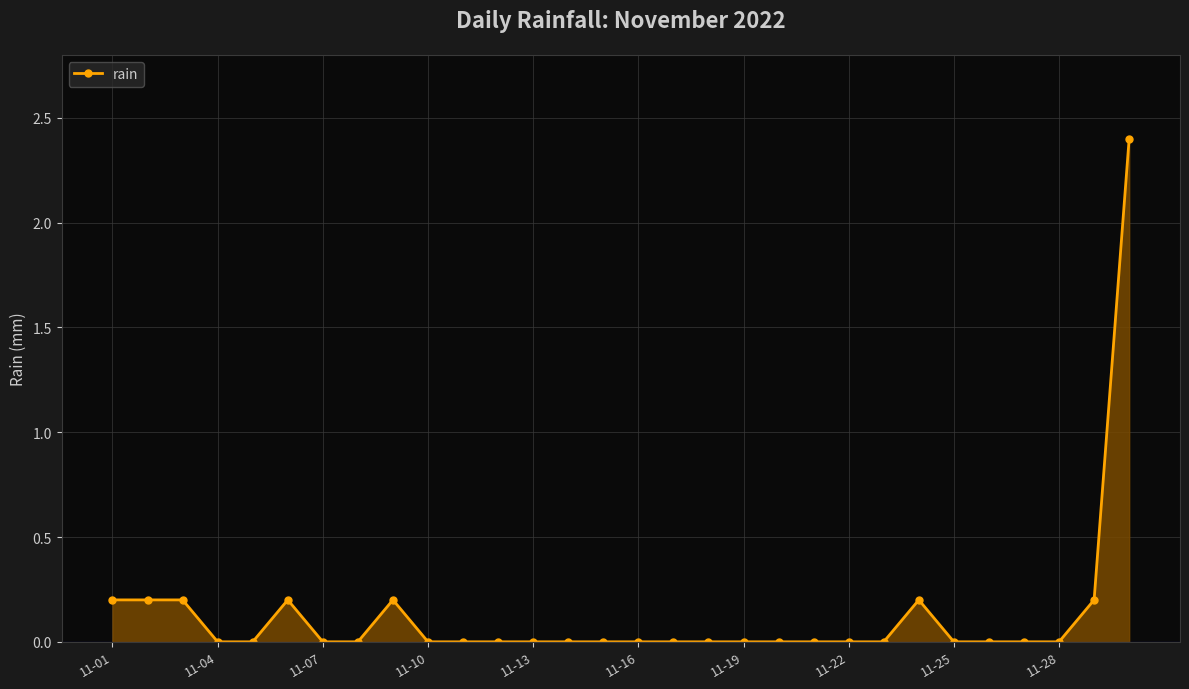

What is the maximum value shown in the chart?

2.4